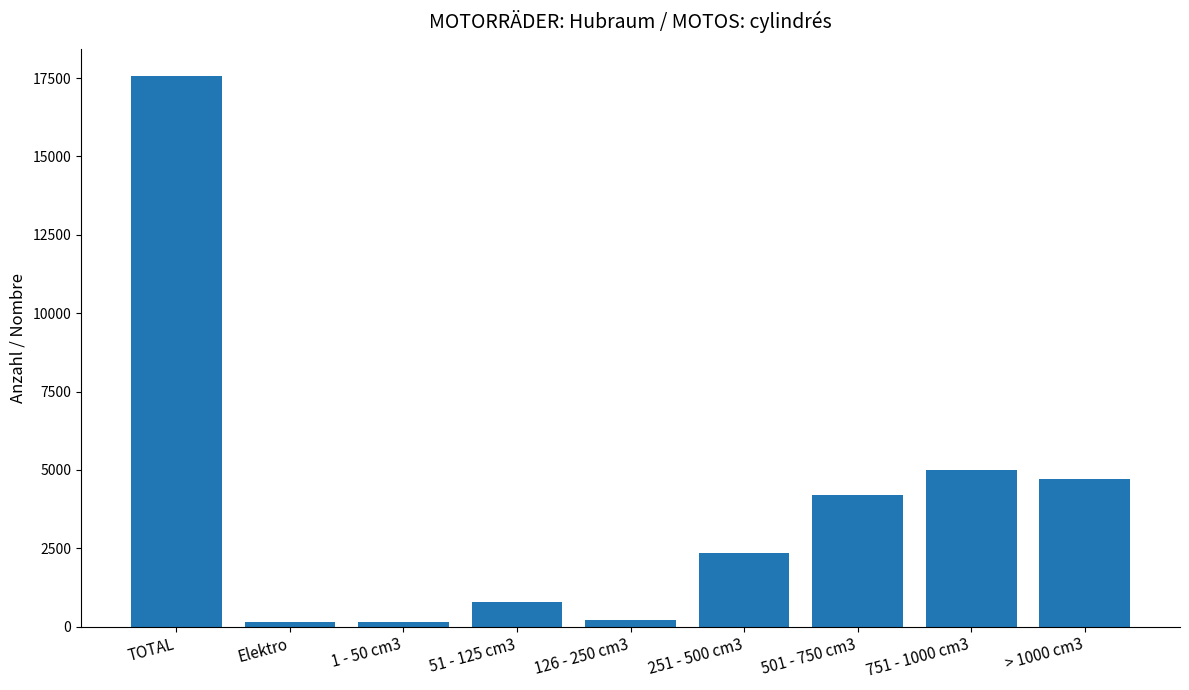

What position from the right is 1 - 50 cm3?

7